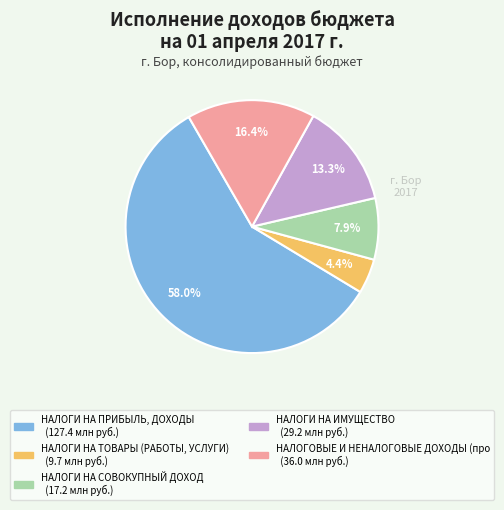

Count the number of slices in the pie.

5